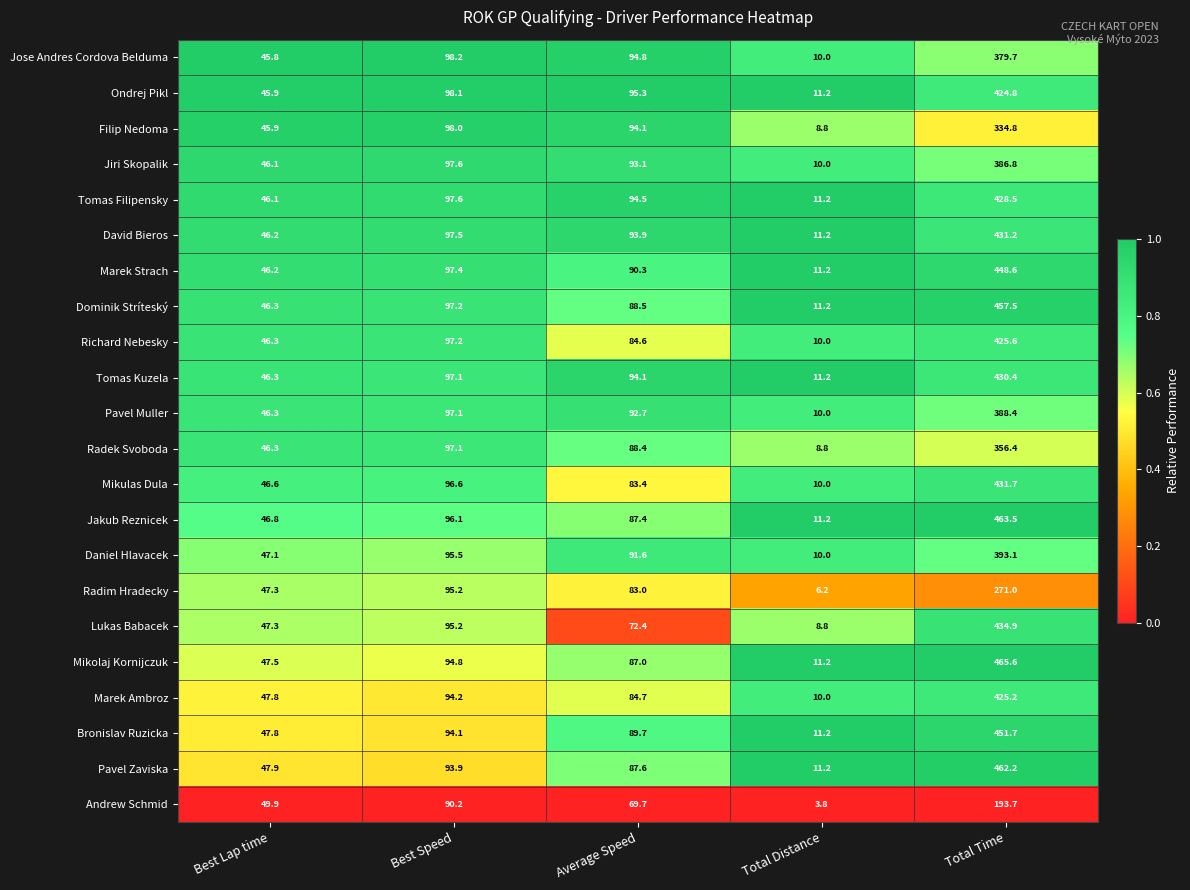

Count the number of data series in this chart.

22